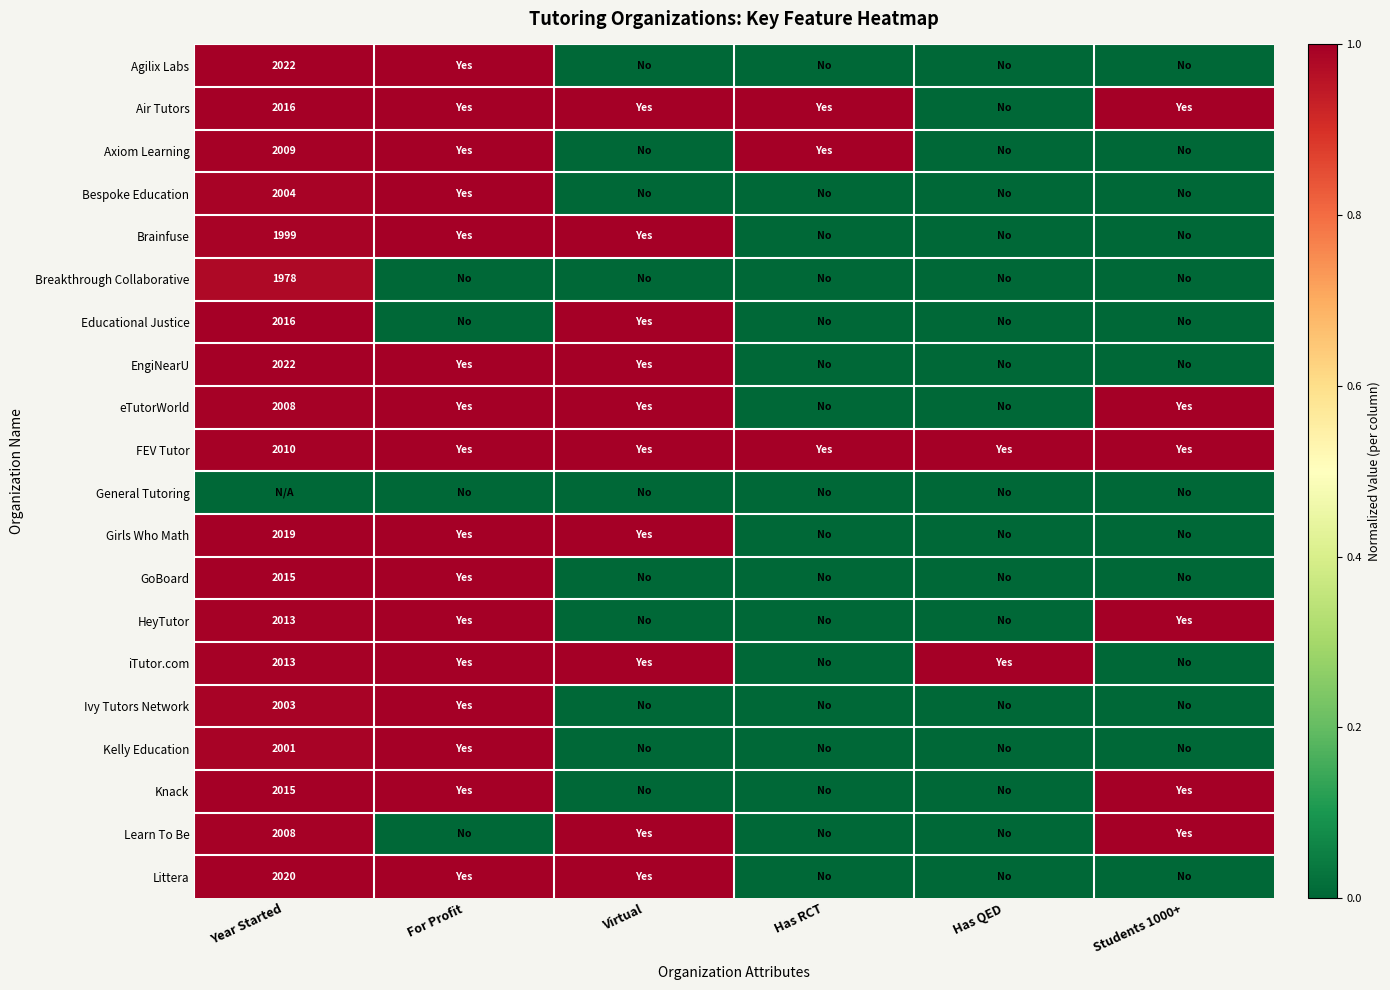

True or false: HeyTutor has a value of 0.0 at Virtual.

True